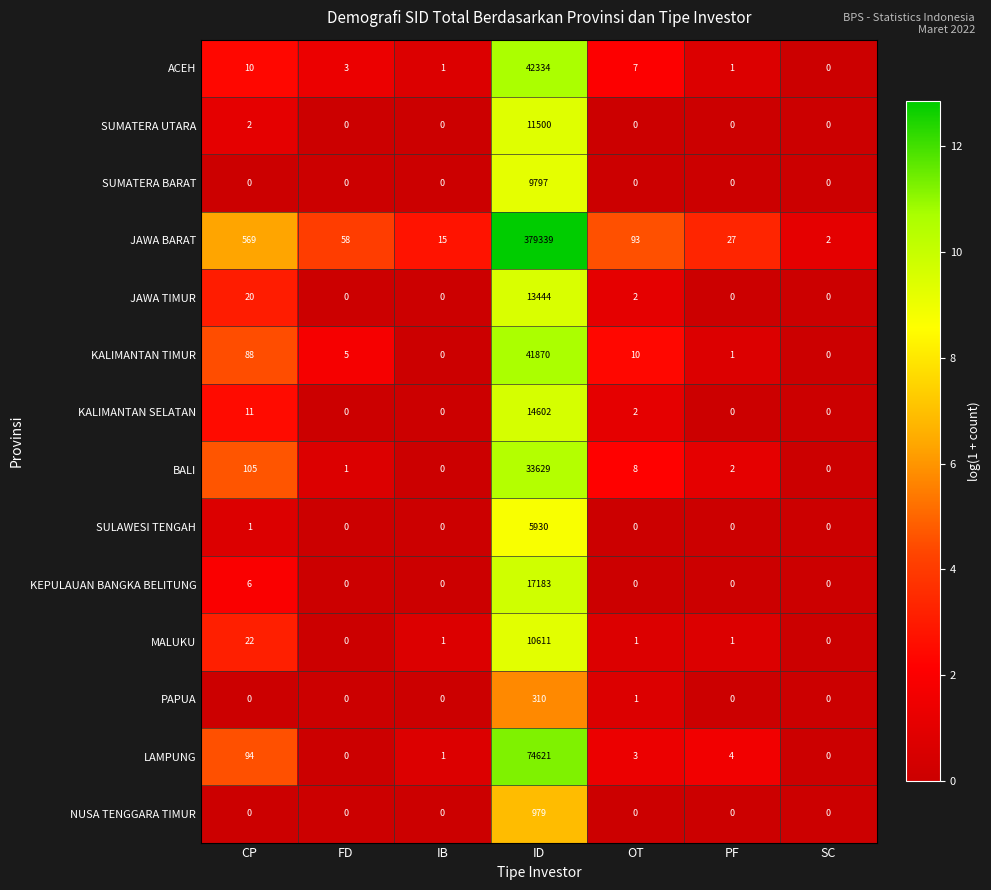

What is the spread (max minus min) of values at CP?

569